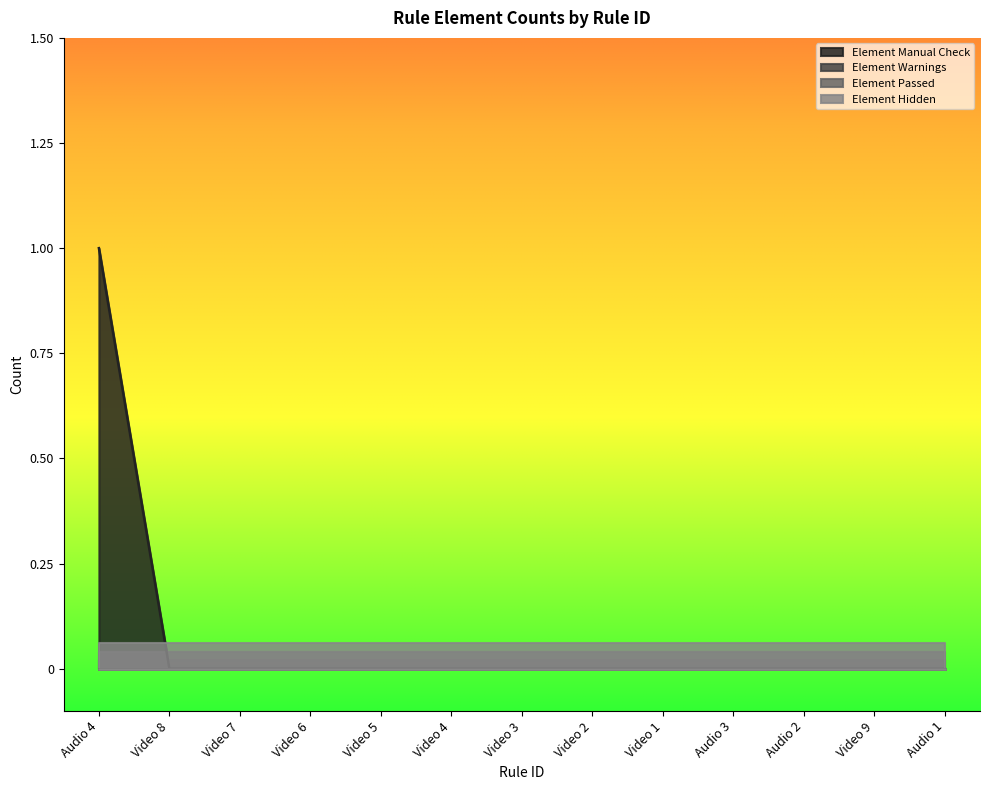

Between Video 5 and Video 6, which is larger?

Video 5